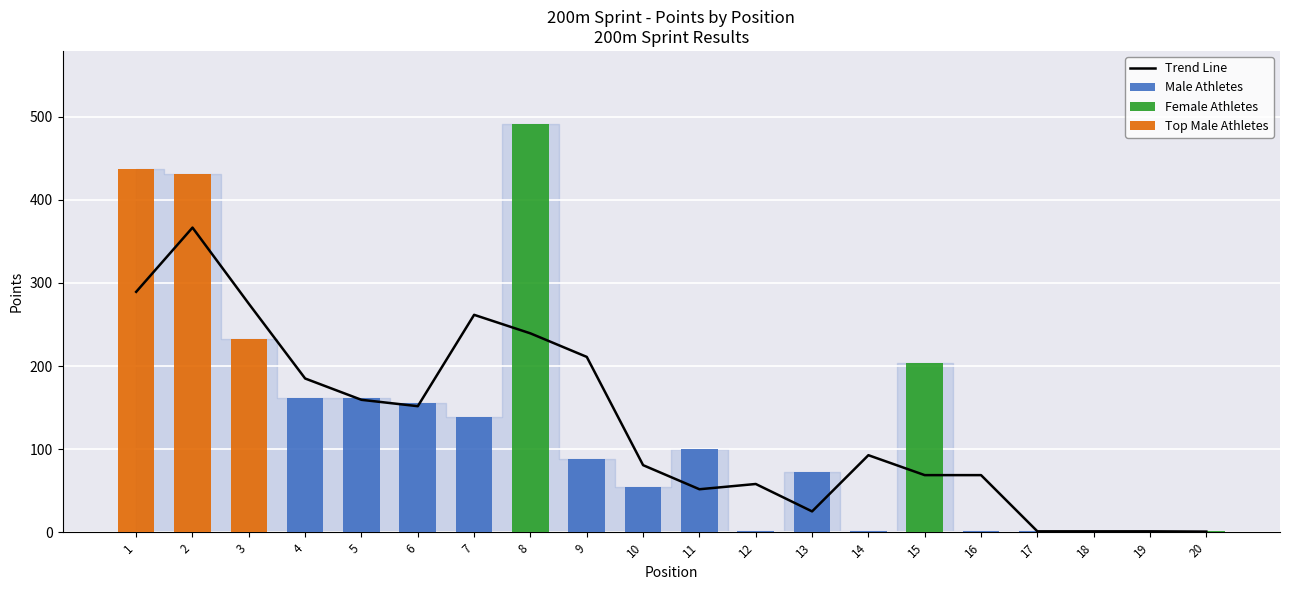

Are the bars grouped side by side (vs. stacked)?

Yes